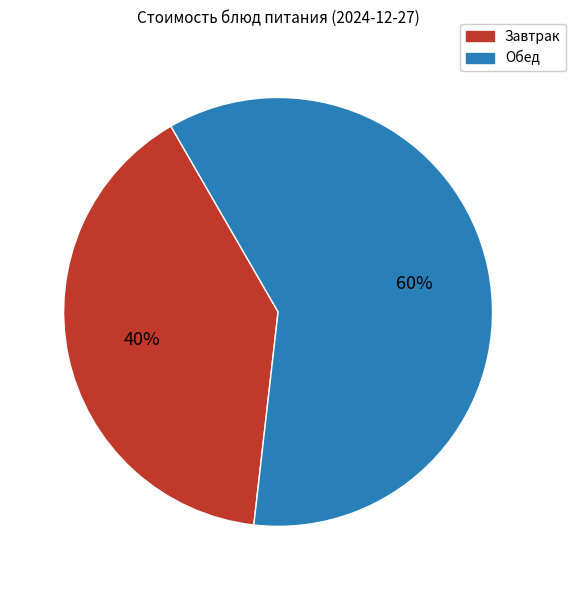

To the nearest percent, what is the difference between the largest and smallest slice percentages?

20%